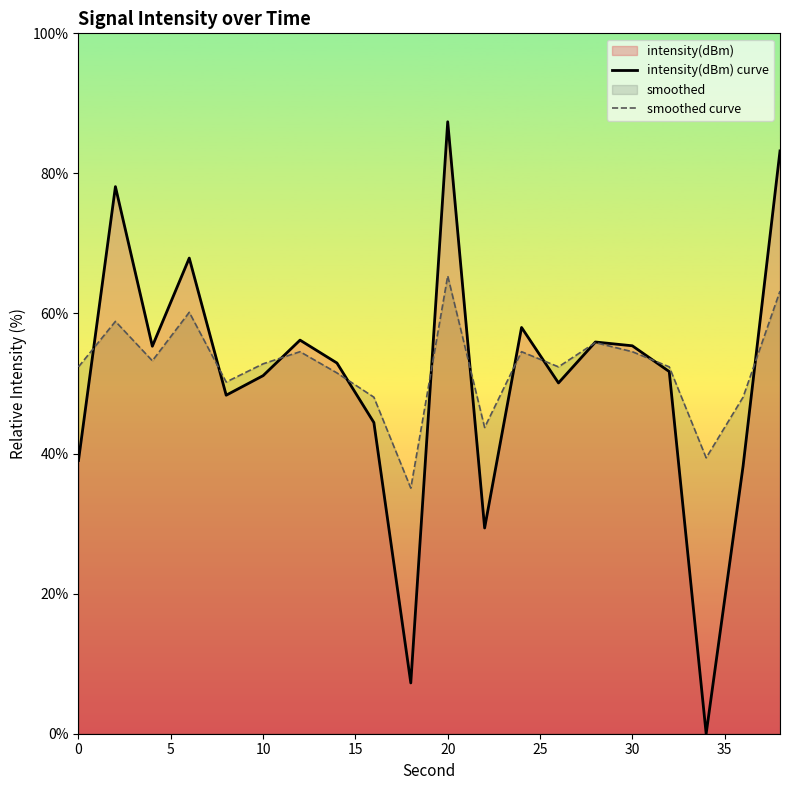

What is the value of the smoothed curve point at the 9th from the left?

48.1